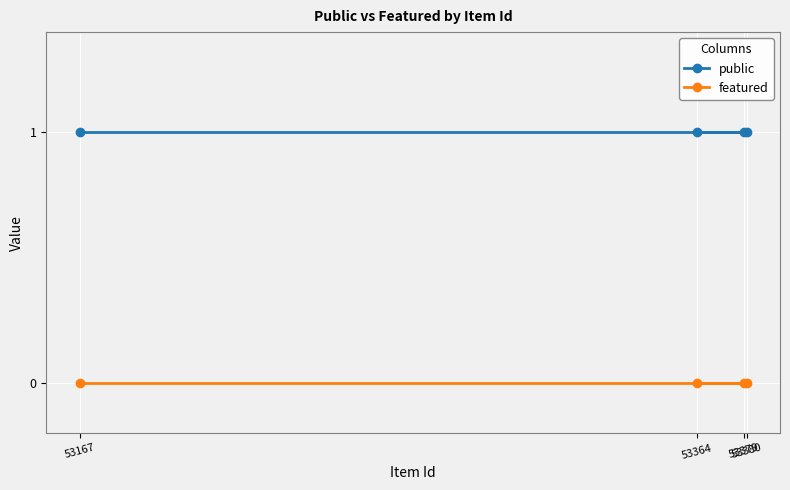

Is the value of featured at 53380 greater than the value of public at 53379?

No